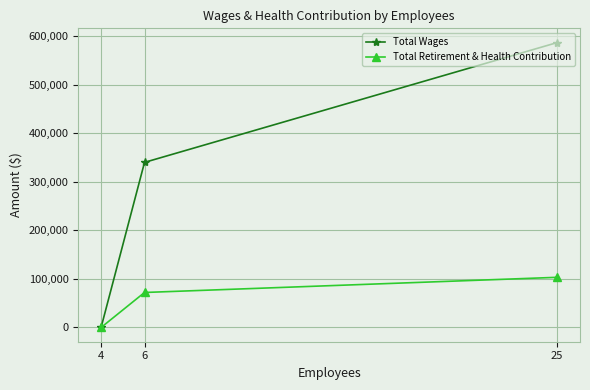

How many data points in Total Retirement & Health Contribution are less than 72124?

1